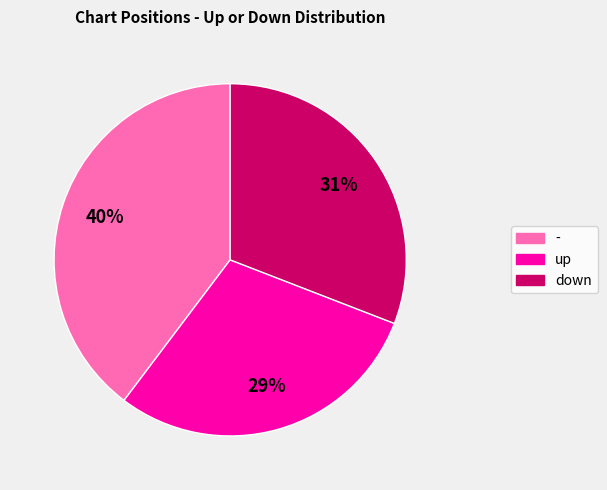

How many slices are in this pie chart?

3